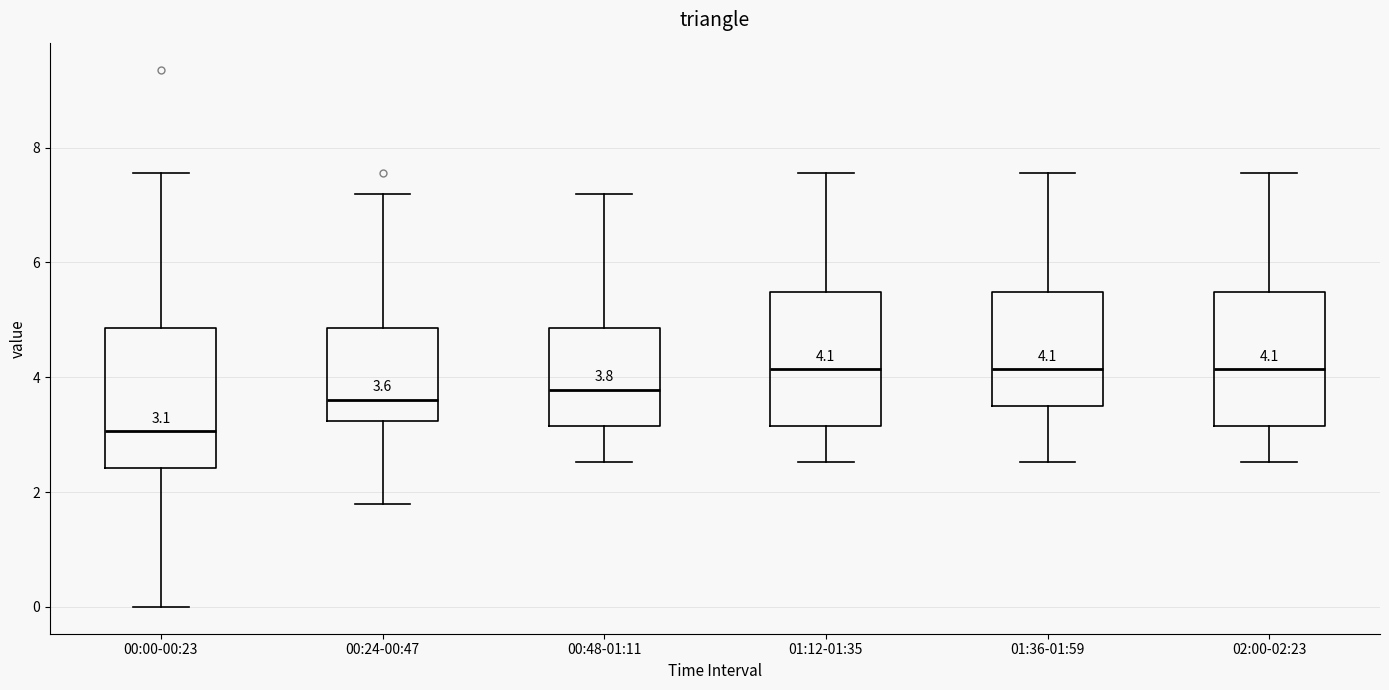

Which box has the lowest median line?

00:00-00:23